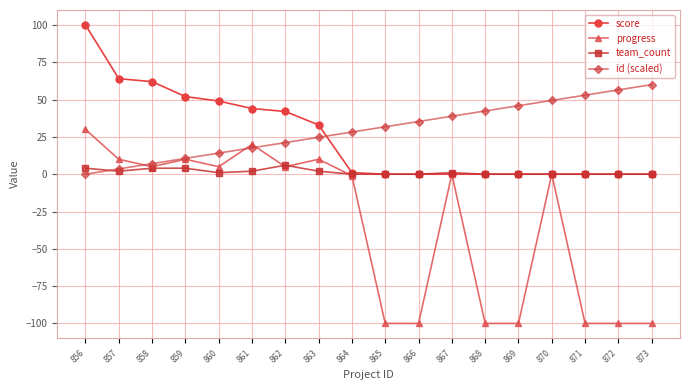

How many intersections are there between score and id (scaled)?

1